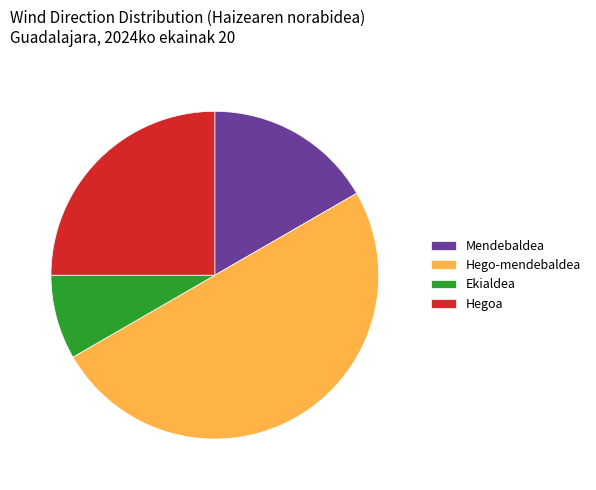

Is Ekialdea the majority of the pie?

No